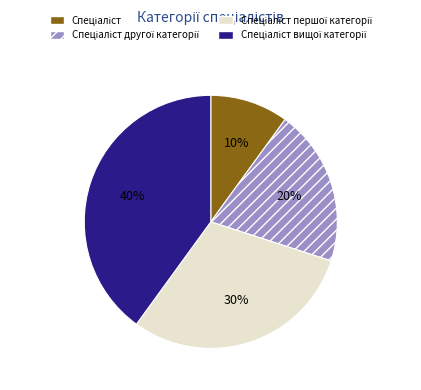

To the nearest percent, what is the difference between the largest and smallest slice percentages?

30%